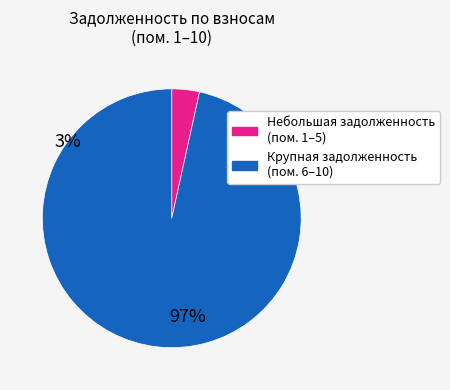

Does any single category account for the majority?

Yes